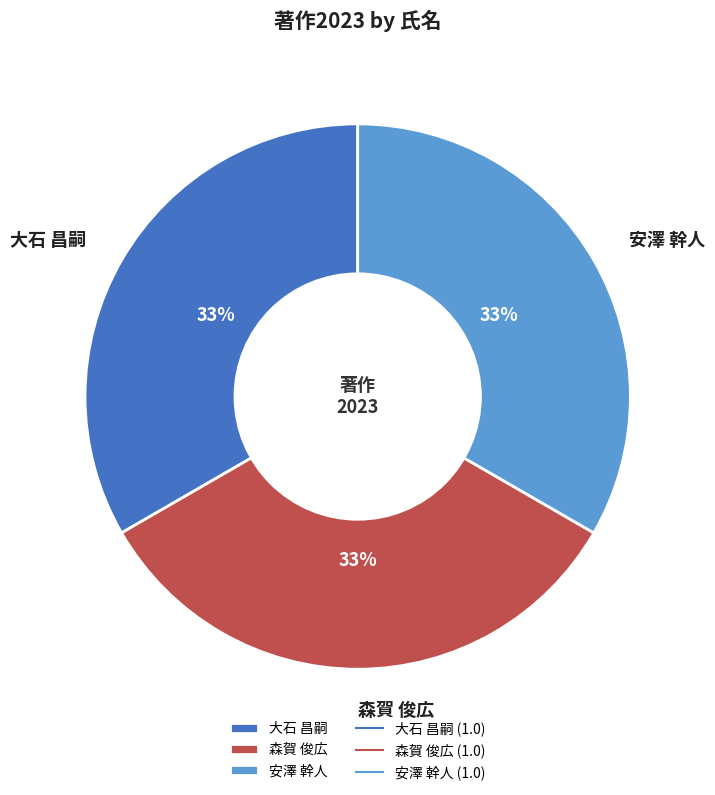

How many slices are in this pie chart?

3